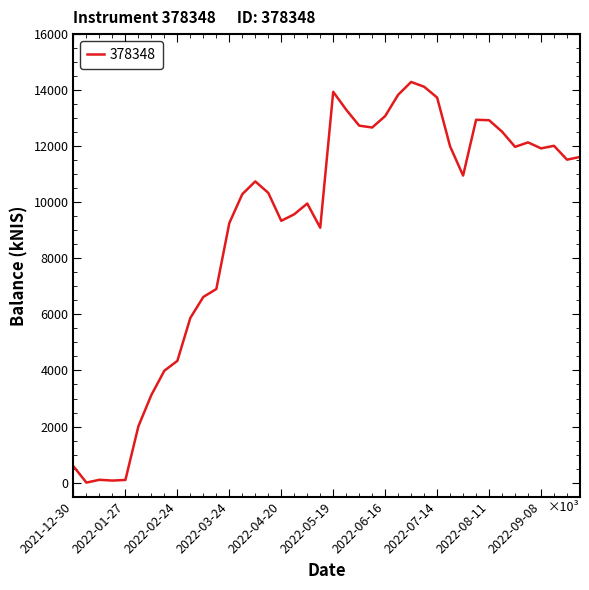

What is the difference between the maximum and minimum values?

14293.3